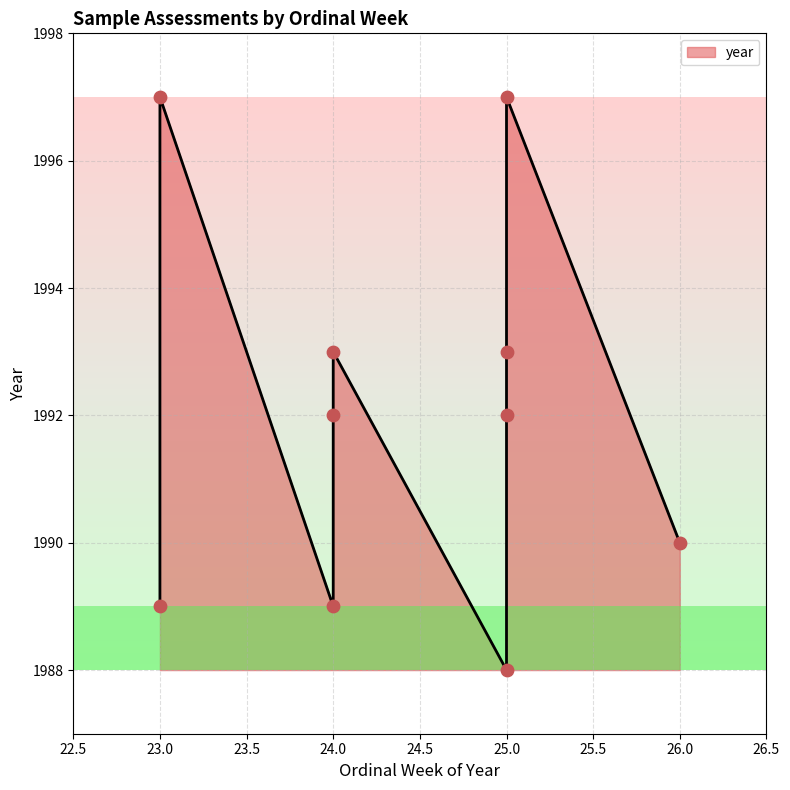

Between 25 and 25, which is larger?

25